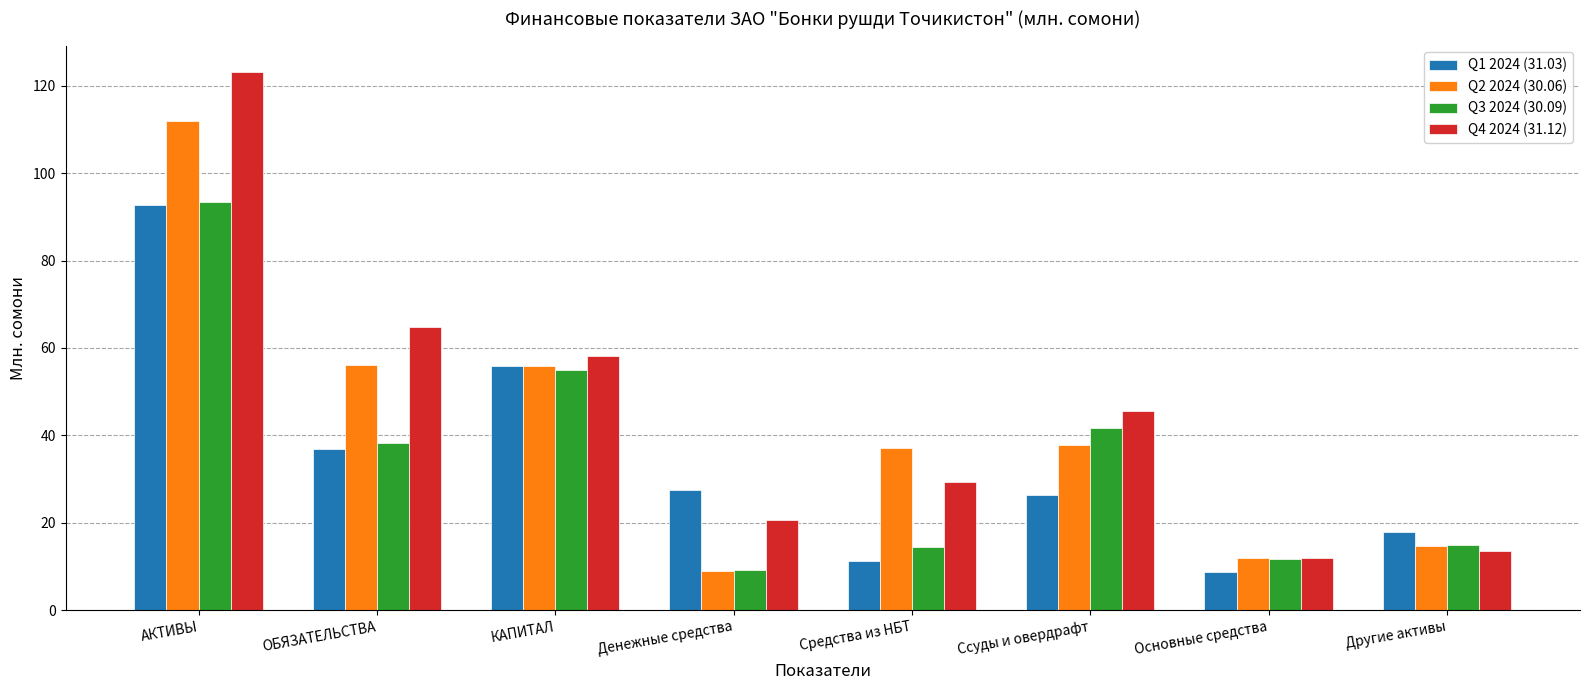

How many values in the Q1 2024 (31.03) series exceed 27?

4